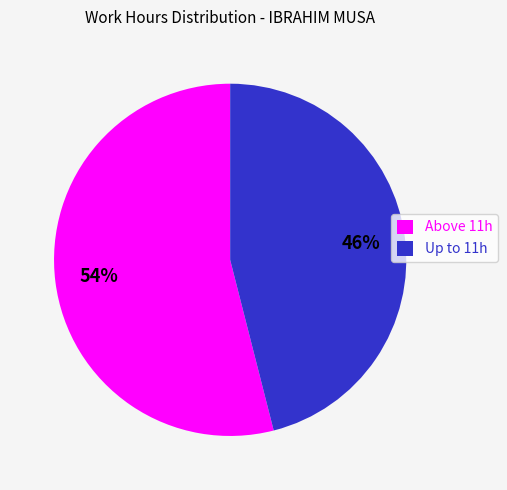

What percentage is the Up to 11h slice, to the nearest percent?

46%